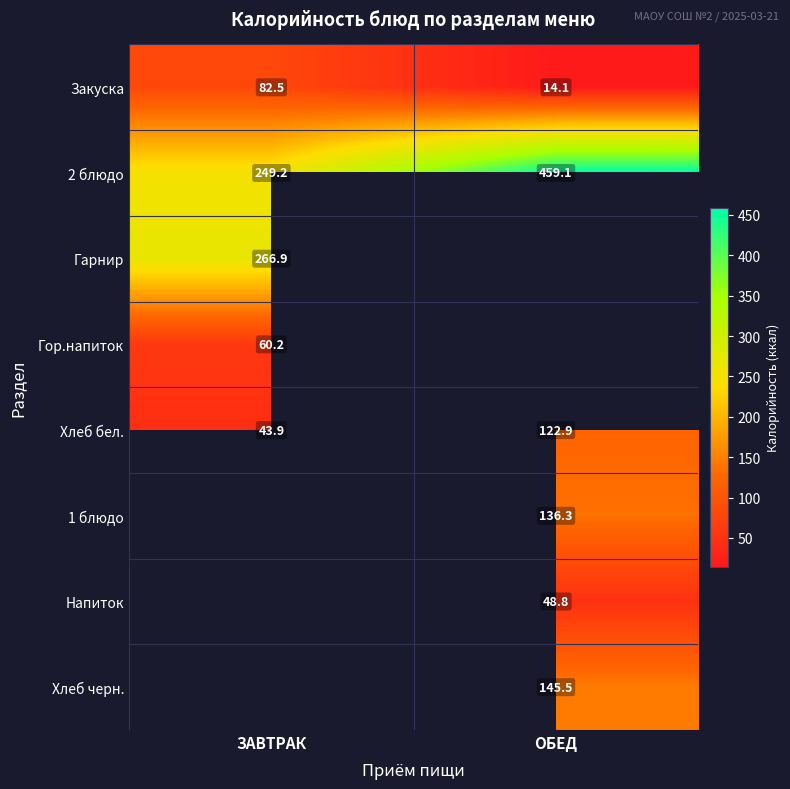

Rank the categories by Закуска value from lowest to highest.

ОБЕД, ЗАВТРАК